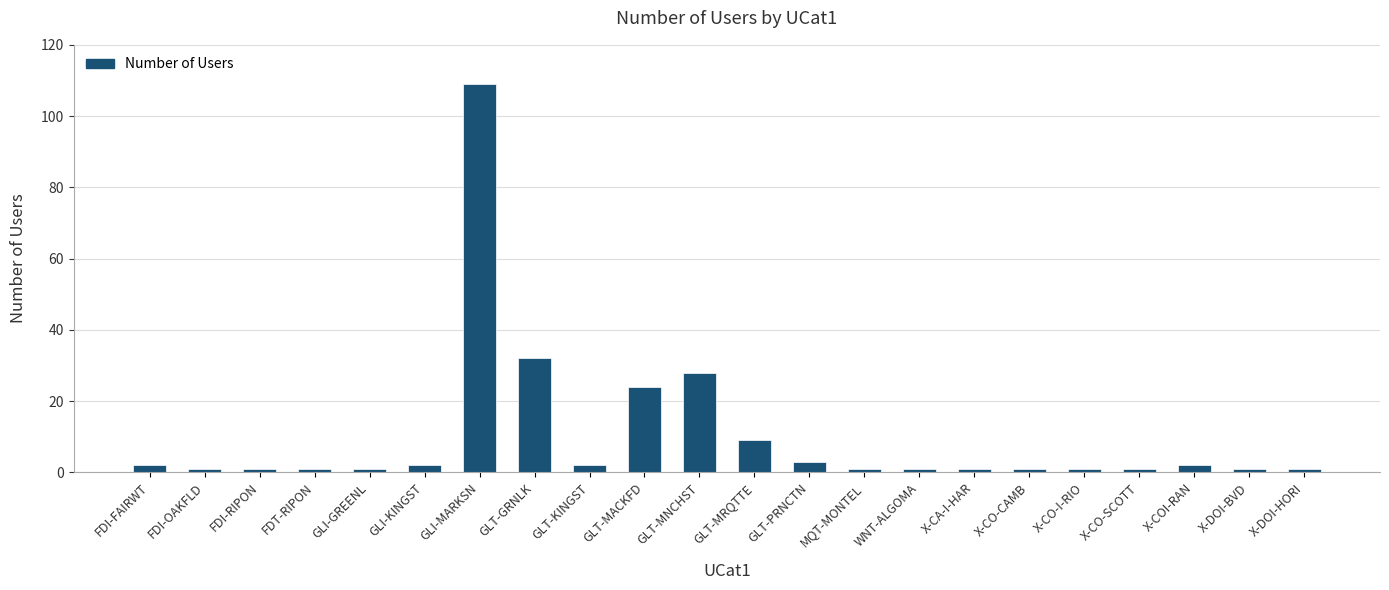

What is the sum of all values?

225